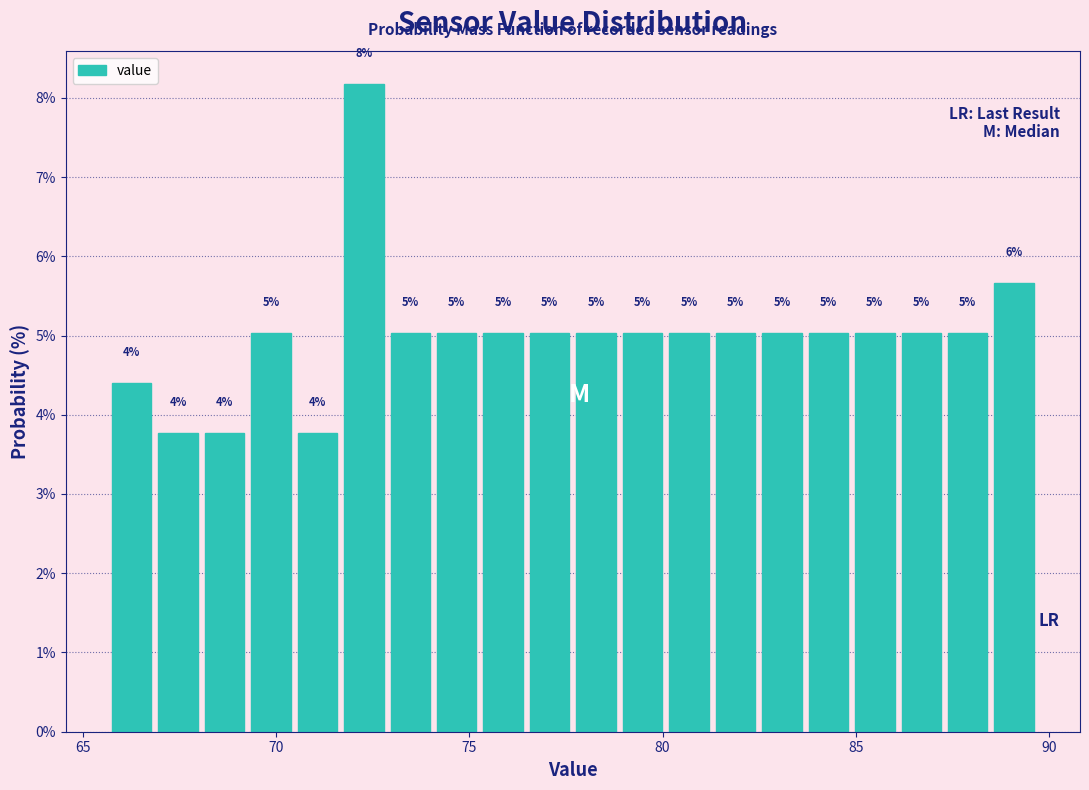

Read against the x-axis, roughly where is the centre of the tallest bar?

72.5